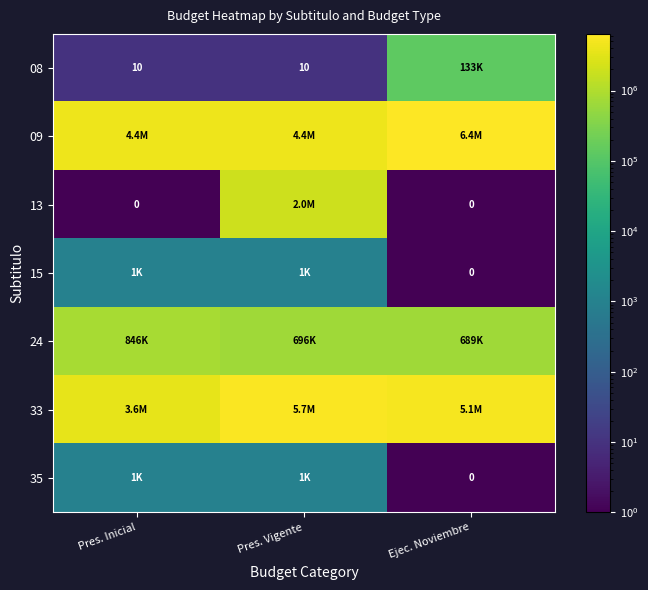

What is the sum of the 08 values at Pres. Vigente and Ejec. Noviembre?

132750.0